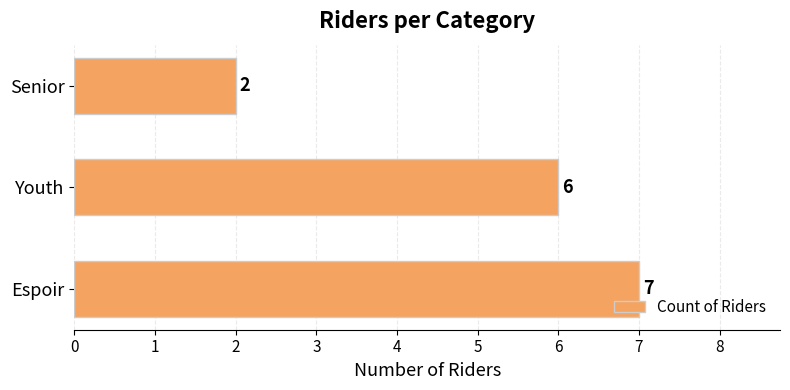

How many series are shown in this chart?

1